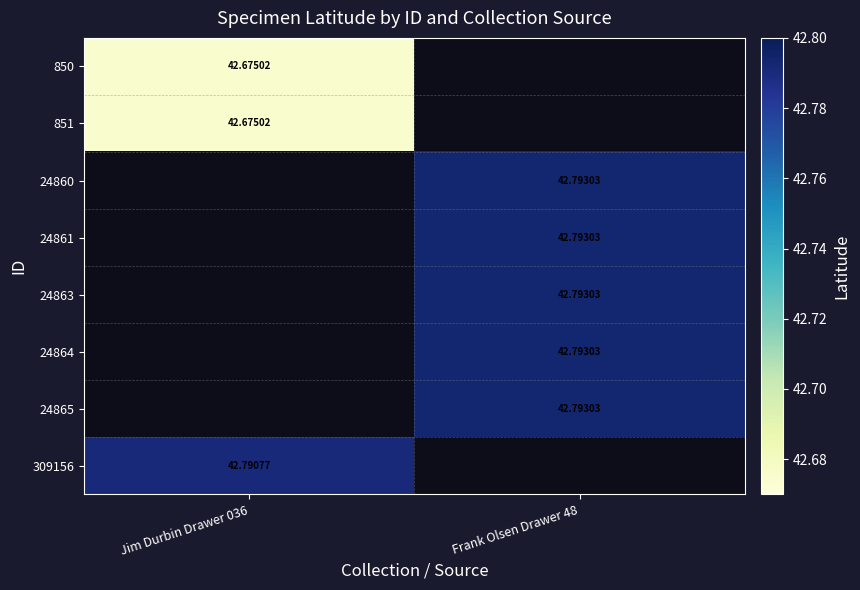

List the series in order of their peak value, lowest first.

850, 851, 309156, 24860, 24861, 24863, 24864, 24865